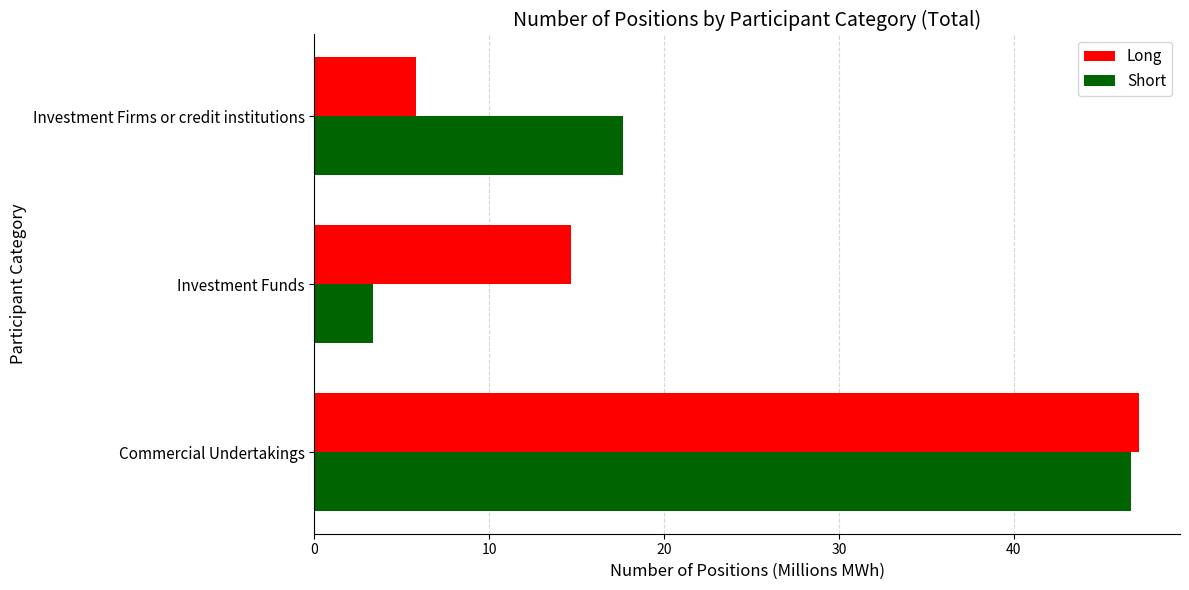

Is it true that Short equals 46.7 at Commercial Undertakings?

True